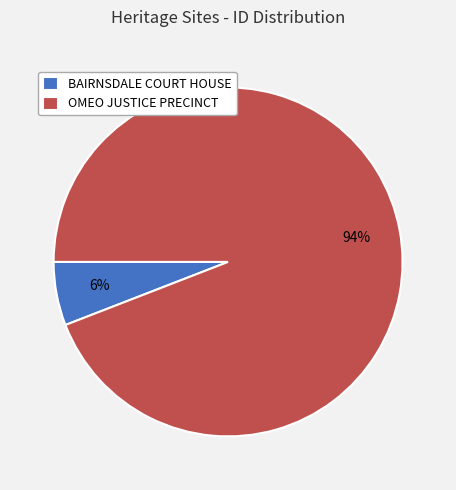

To the nearest percent, what percentage of the pie is BAIRNSDALE COURT HOUSE?

6%